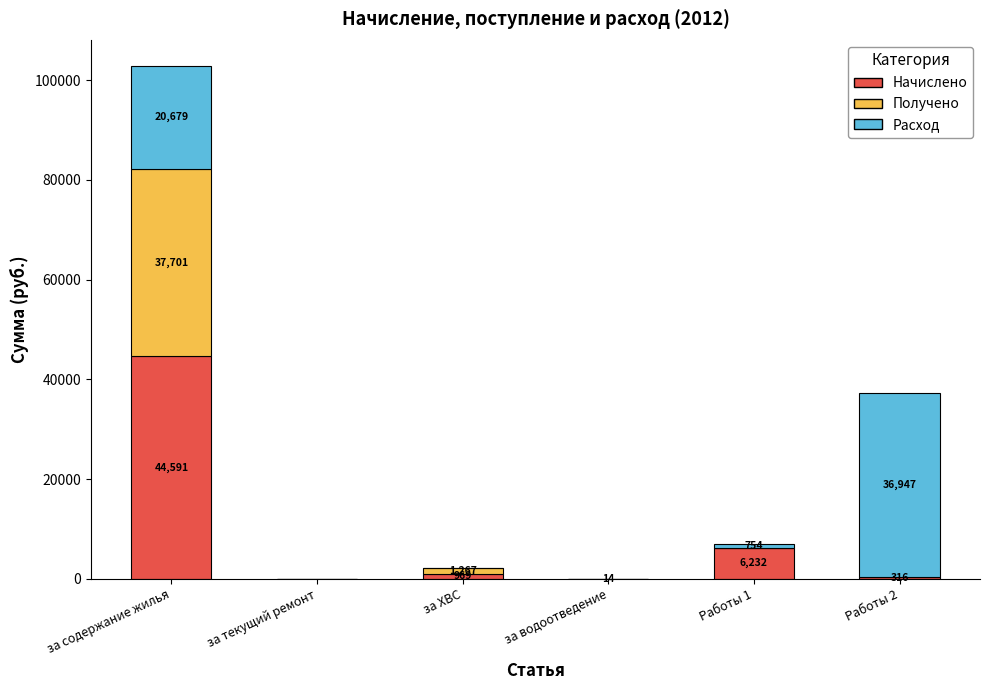

Where does the Начислено series first go above 969?

за содержание жилья